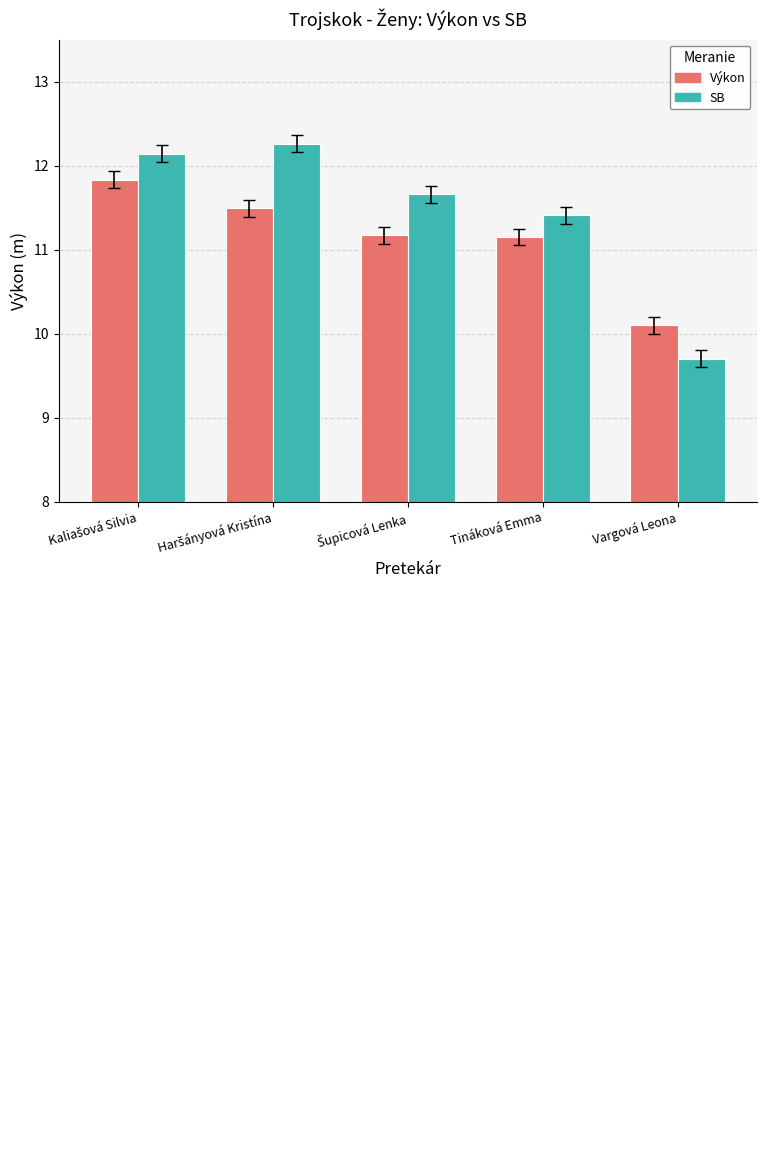

Reading left to right, transcribe all the data shown in this chart.

Výkon: 11.8	11.5	11.2	11.2	10.1
SB: 12.1	12.3	11.7	11.4	9.7